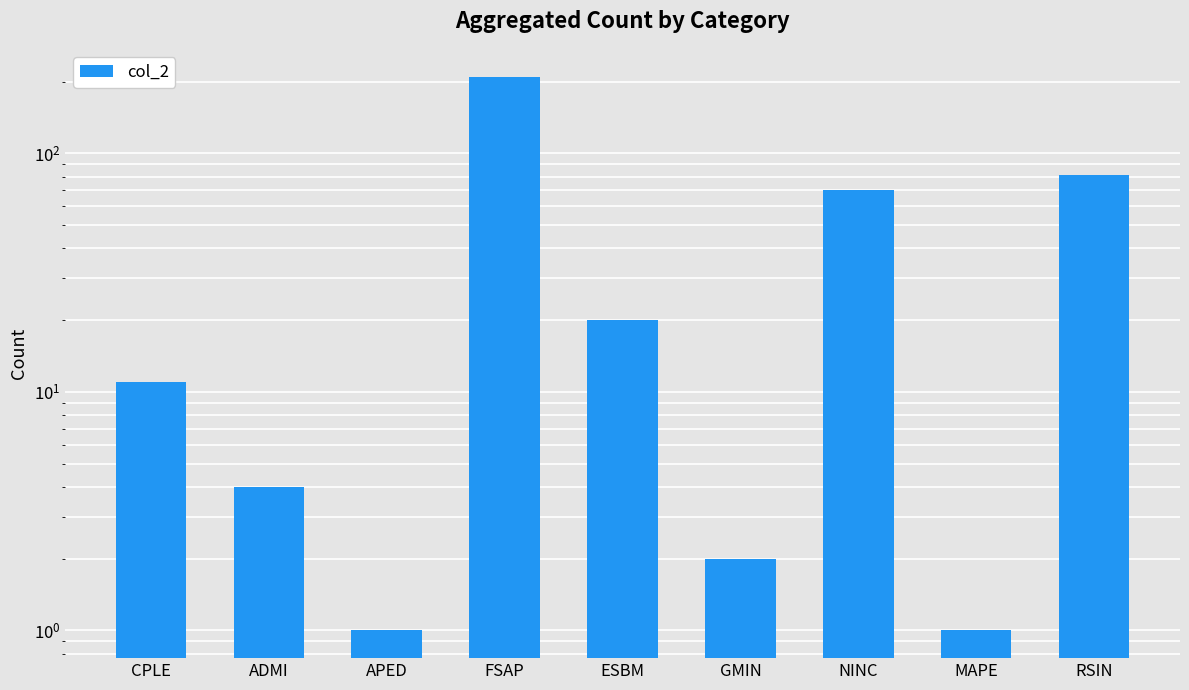

How many values exceed 11?

4